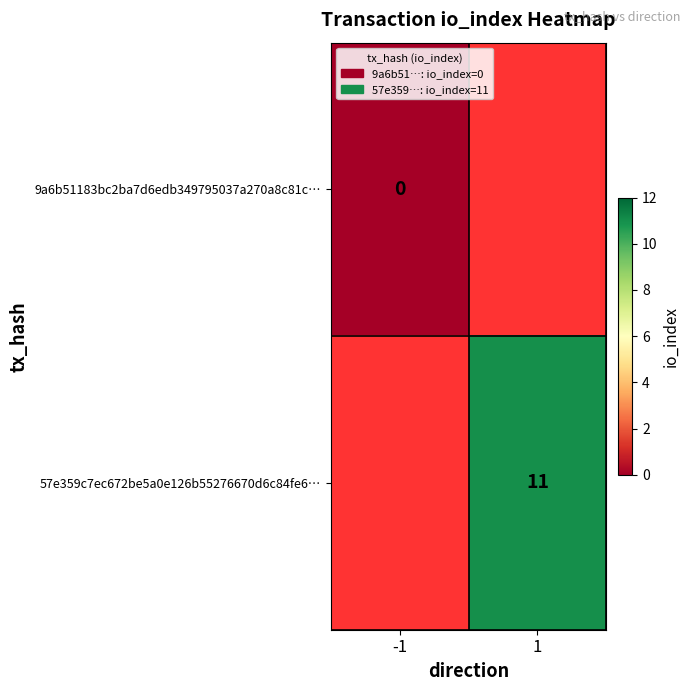

Is the value of 9a6b51183bc2ba7d6edb349795037a270a8c81c… at -1 greater than the value of 57e359c7ec672be5a0e126b55276670d6c84fe6… at 1?

No